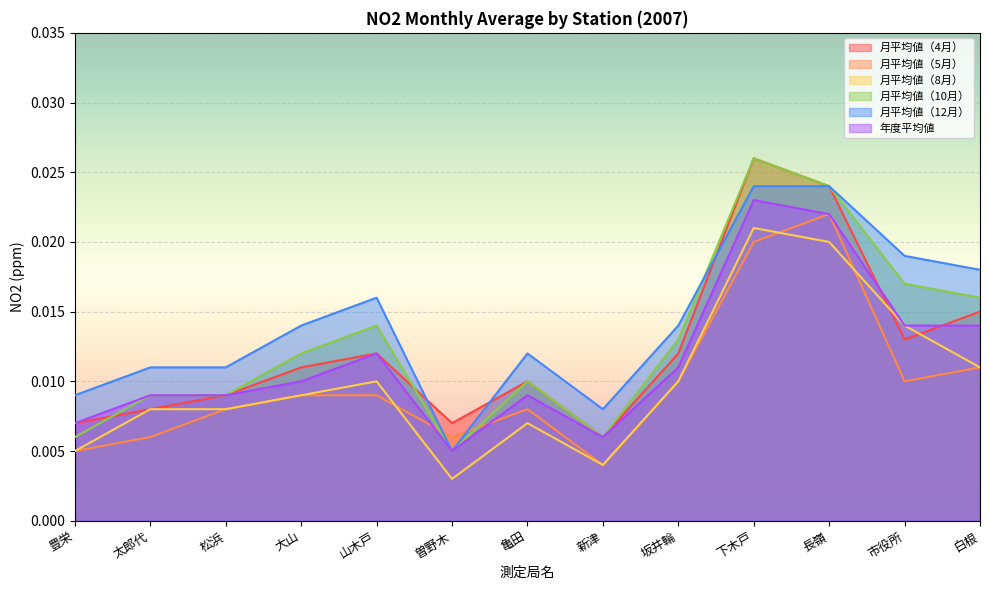

At which label does 月平均値（12月） reach its minimum?

曽野木